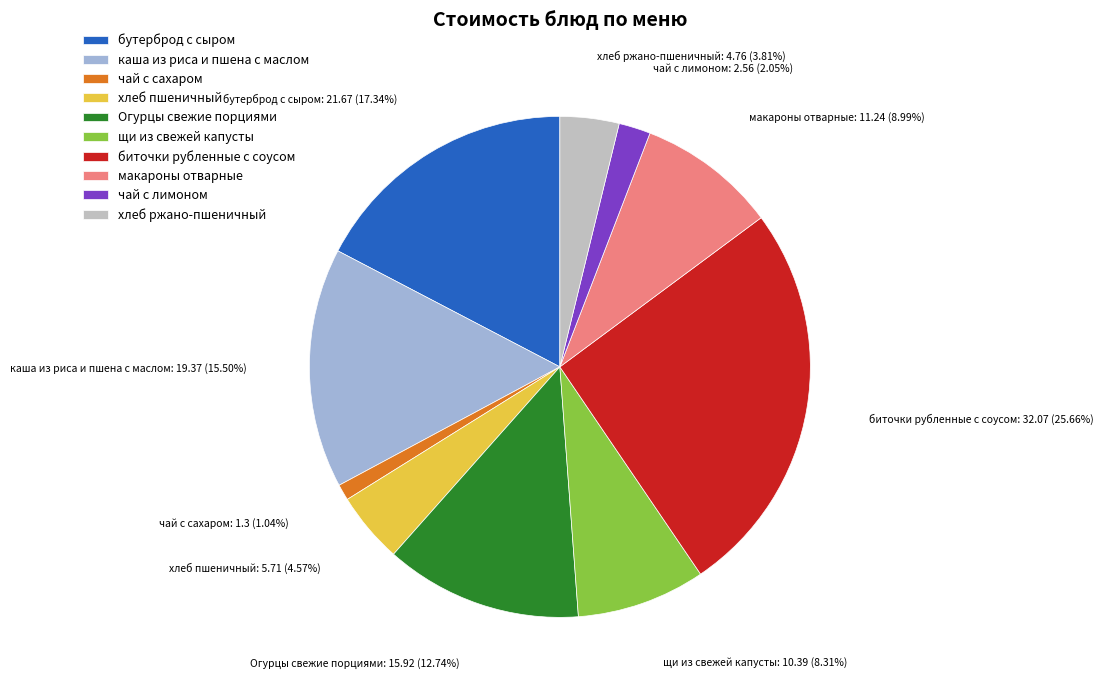

Approximately how many times larger is the value at чай с сахаром compared to каша из риса и пшена с маслом?

0.1